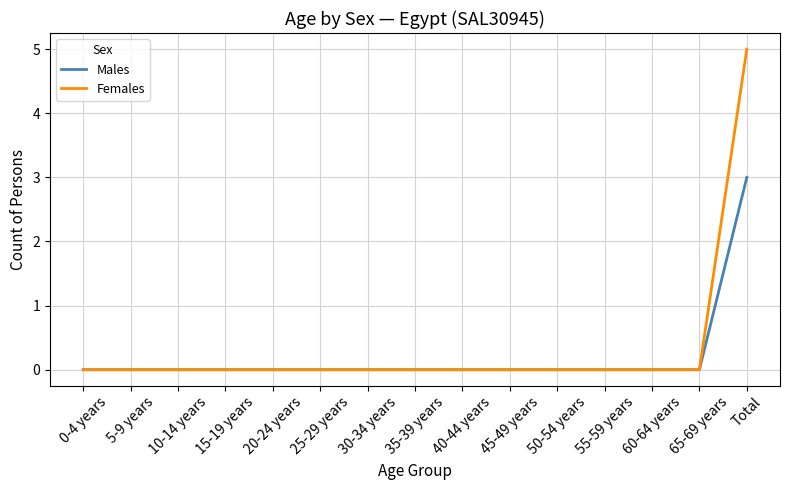

At which category is the sum across all series the highest?

Total